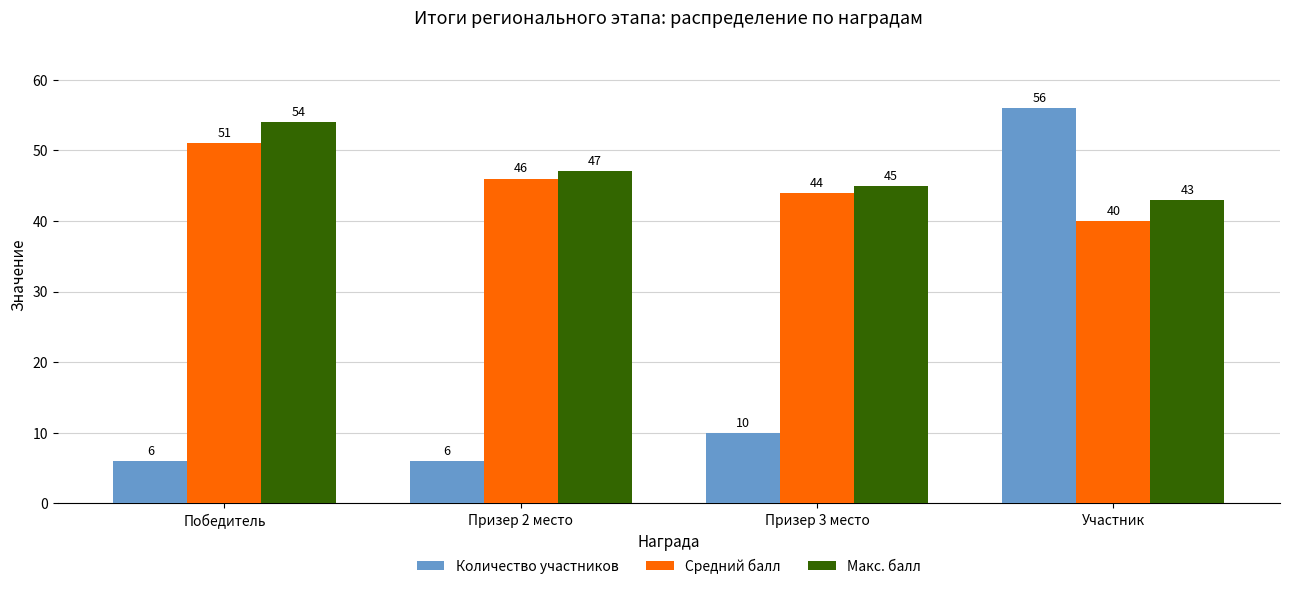

What is the highest value of the Средний балл series?

51